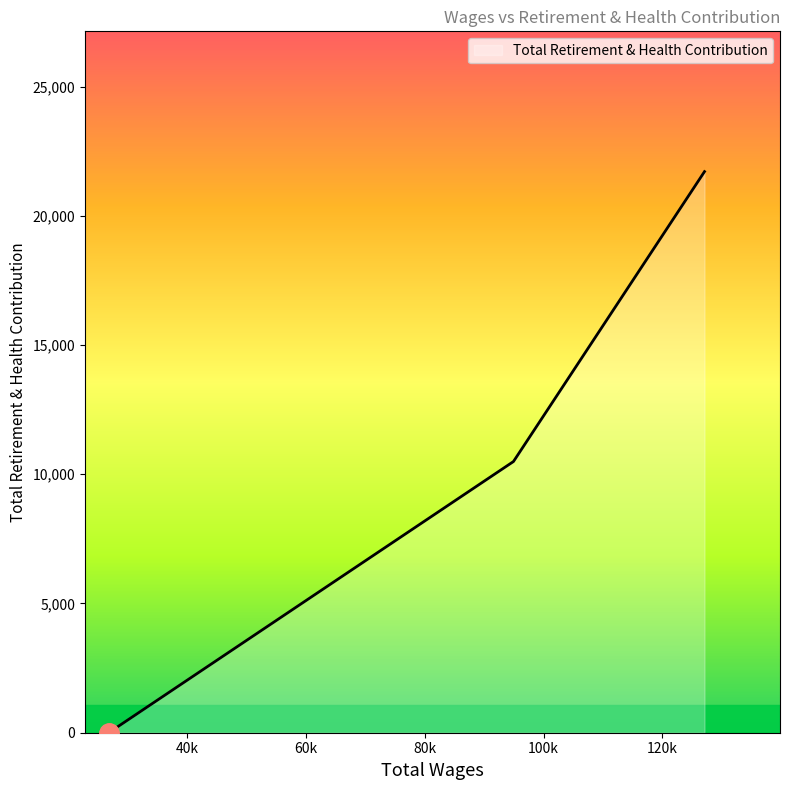

How many values are above zero?

2